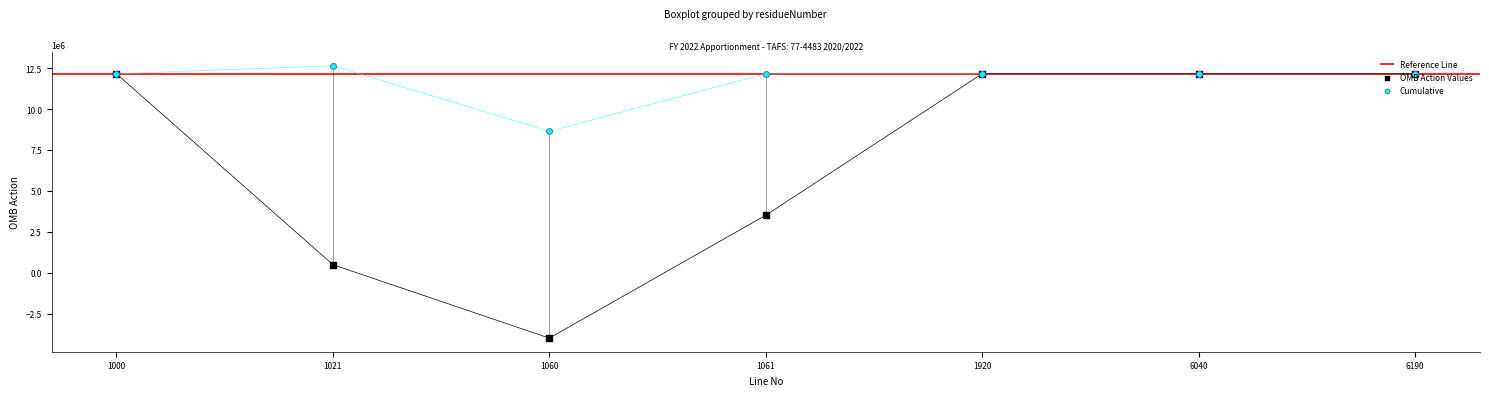

Which series contains the lowest Y value?

OMB Action Values